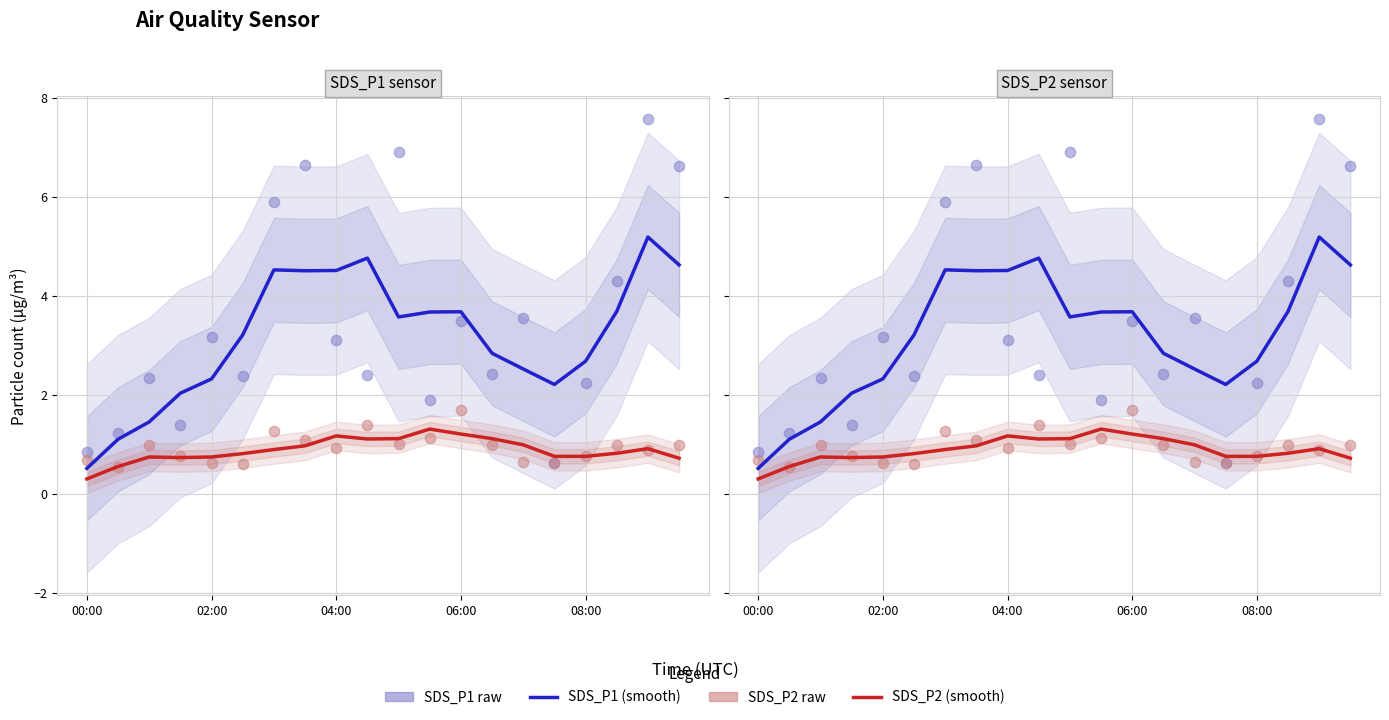

Which series has the widest spread of Y values?

SDS_P1 raw